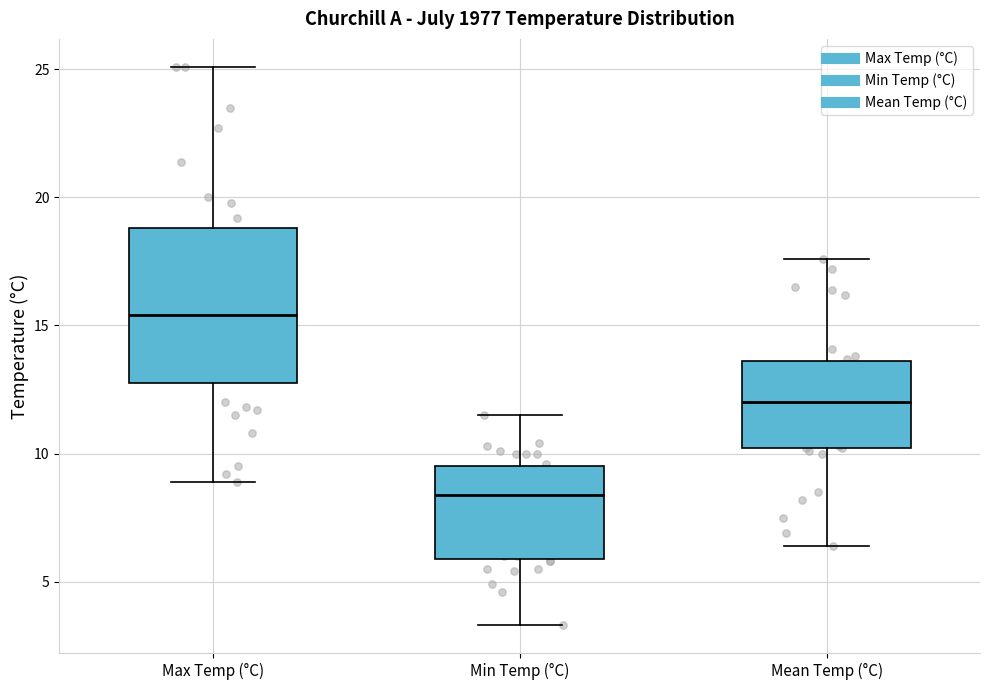

Which box's median line is the highest?

Max Temp (°C)